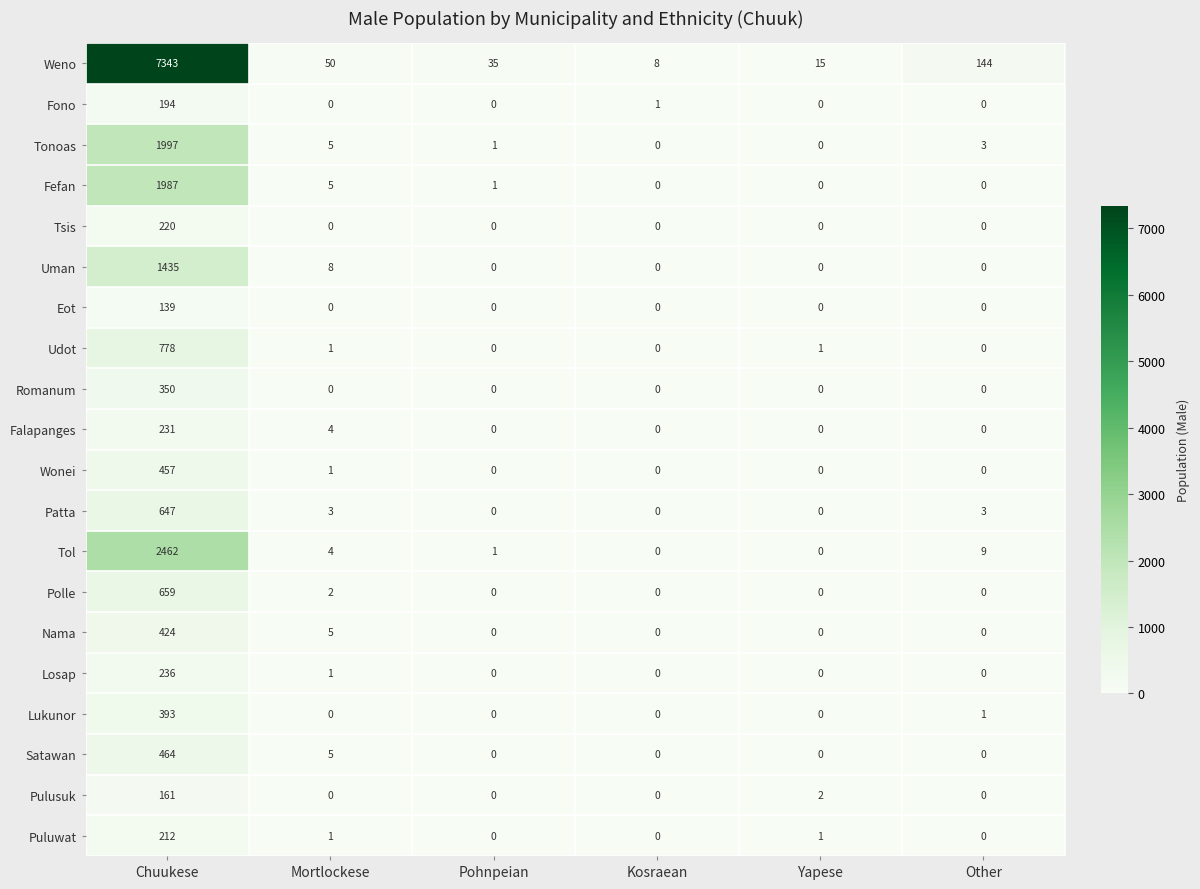

The value of Losap at Pohnpeian is 157. True or false?

False